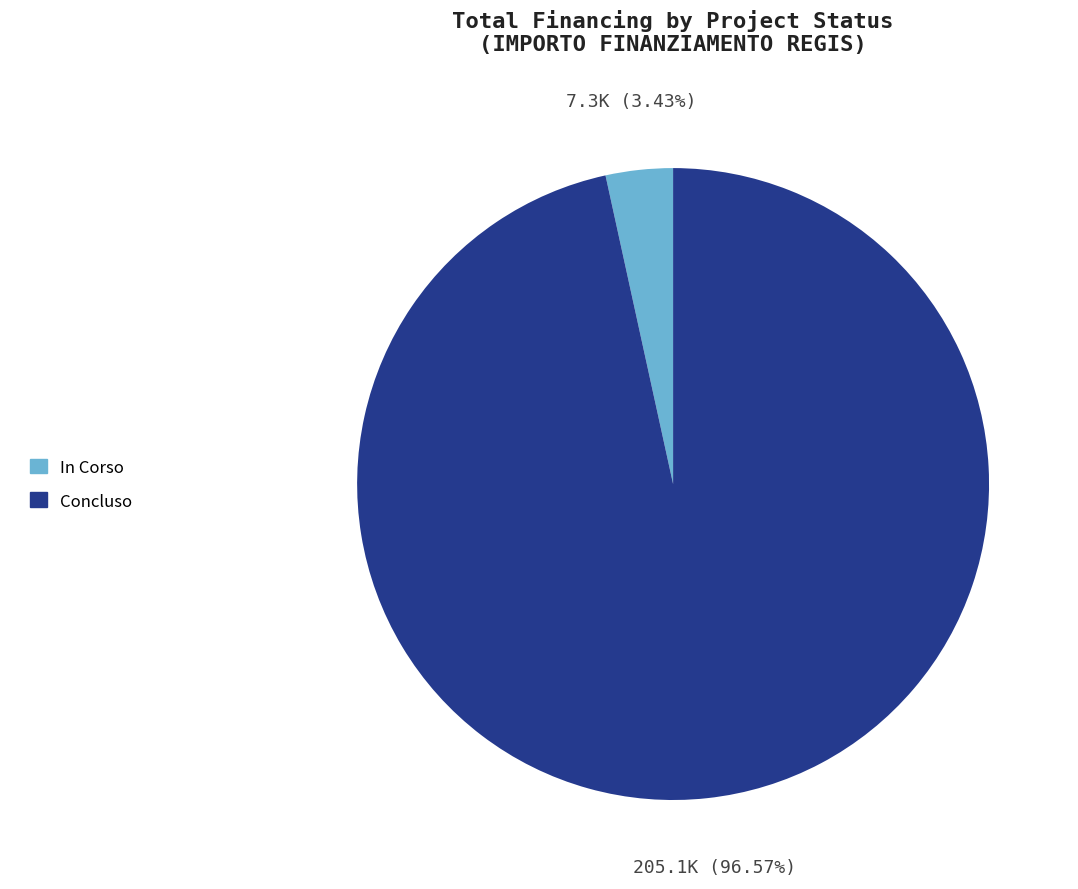

Which category accounts for the majority?

Concluso